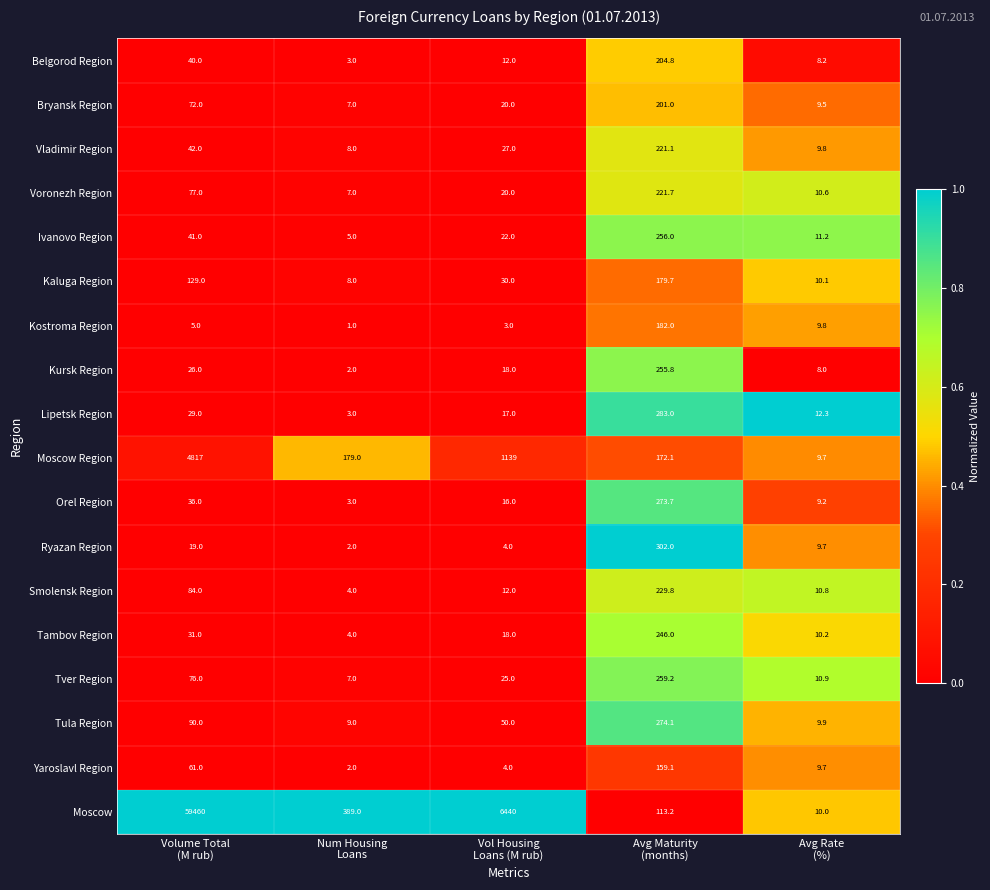

What is the minimum value for Tula Region?

9.0